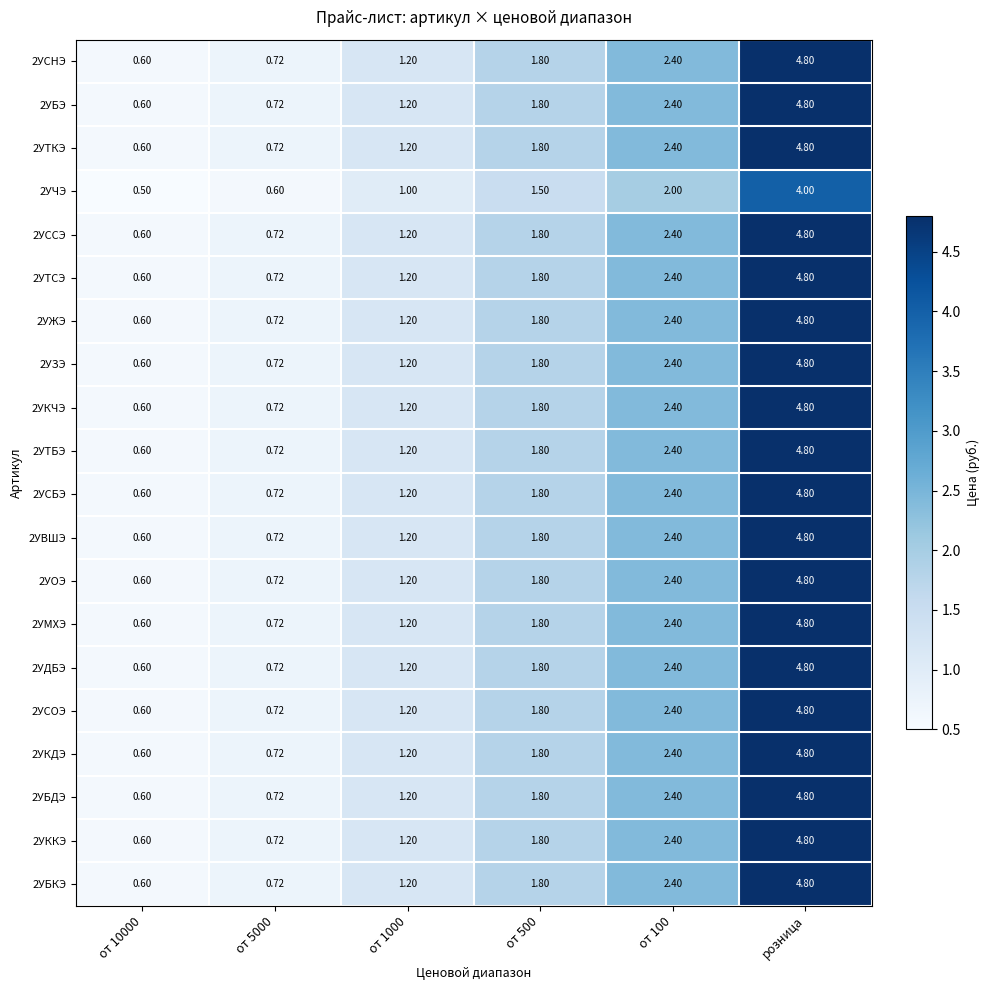

At which label does 2УБЭ reach its peak?

розница